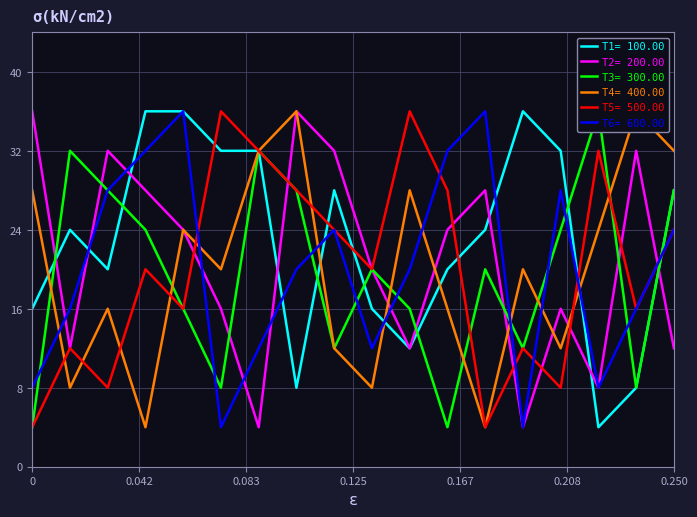

How many times do col_3 and col_5 cross each other?

8